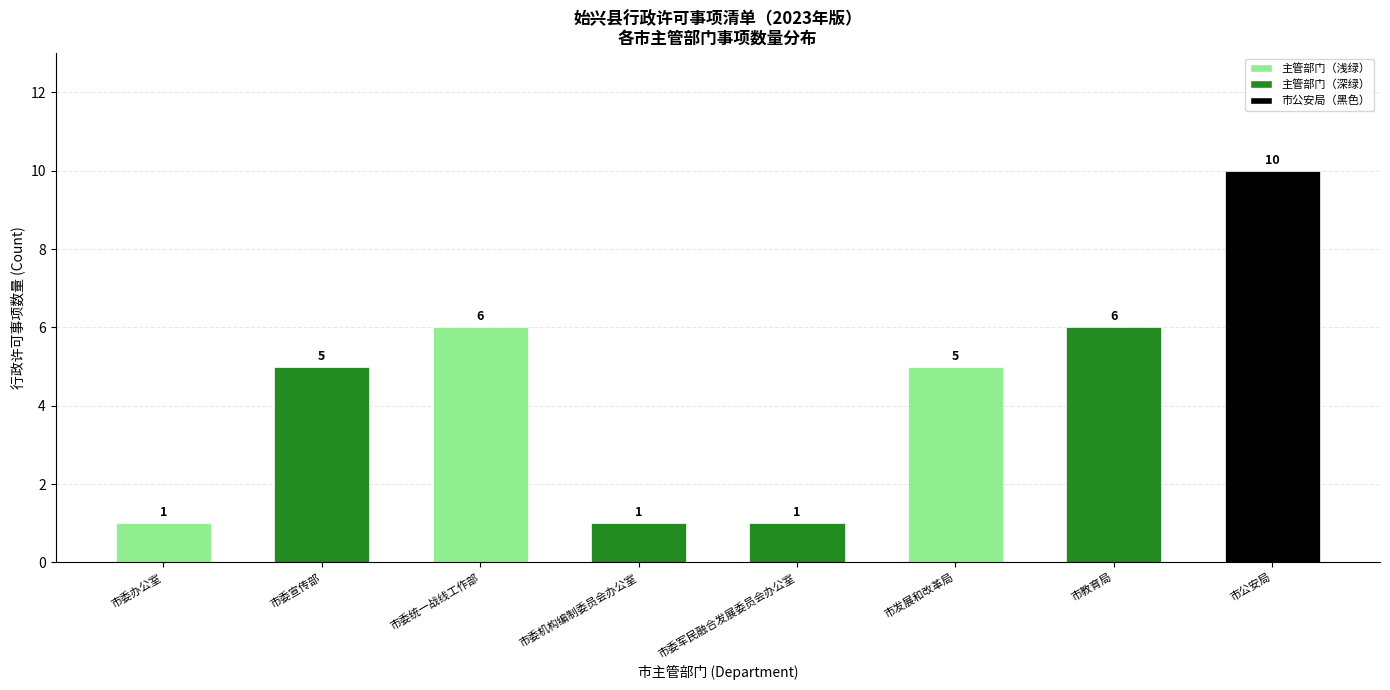

What is the sum of the values at 市发展和改革局 and 市委军民融合发展委员会办公室?

6